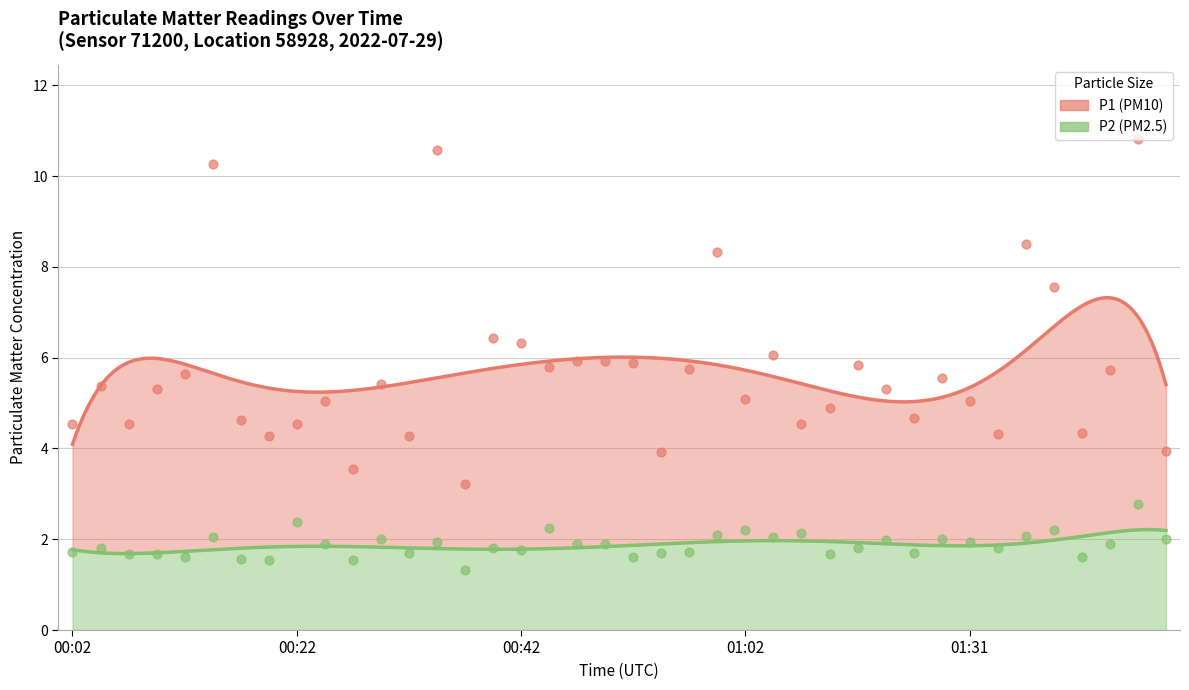

At how many categories does at least one series exceed 8?

5